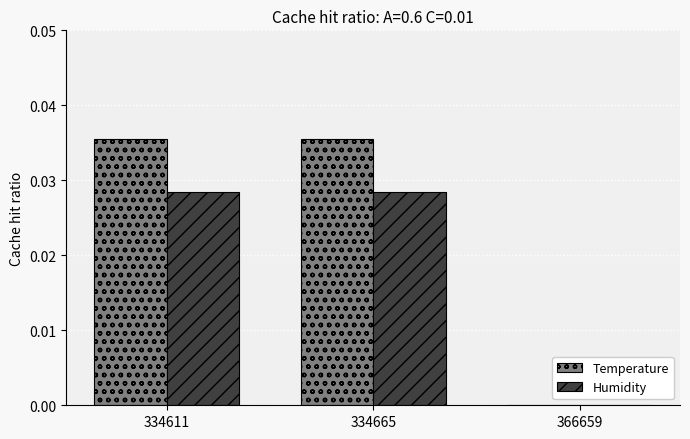

The value of Temperature at 334665 is 0.1. True or false?

False